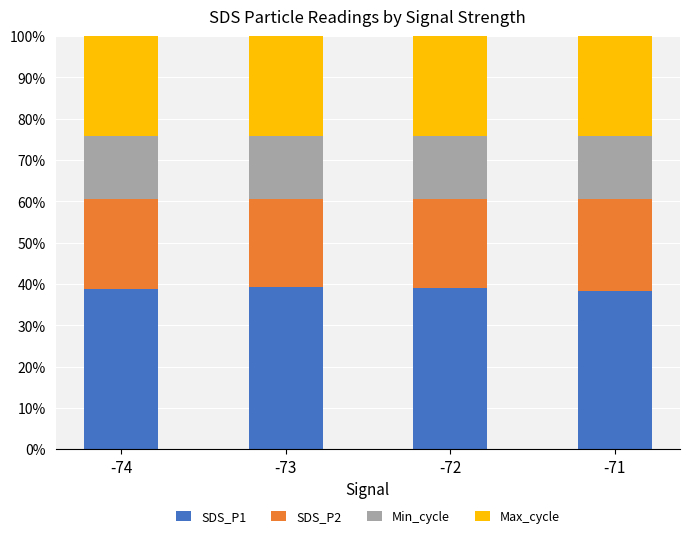

What is the minimum value for SDS_P1?

38.4